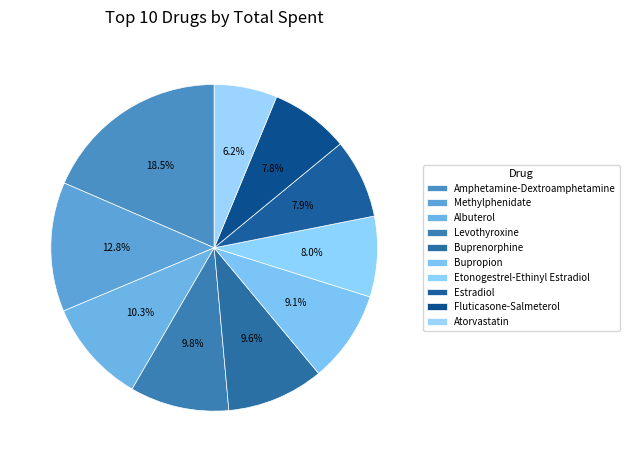

What is the ratio of the value at Buprenorphine to the value at Levothyroxine?

1.0